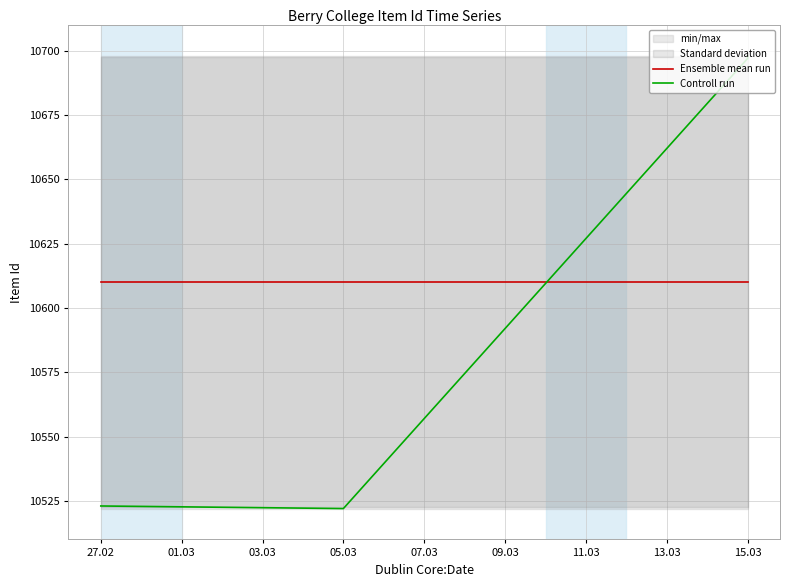

True or false: Controll run has more than 2 interior local peaks.

False